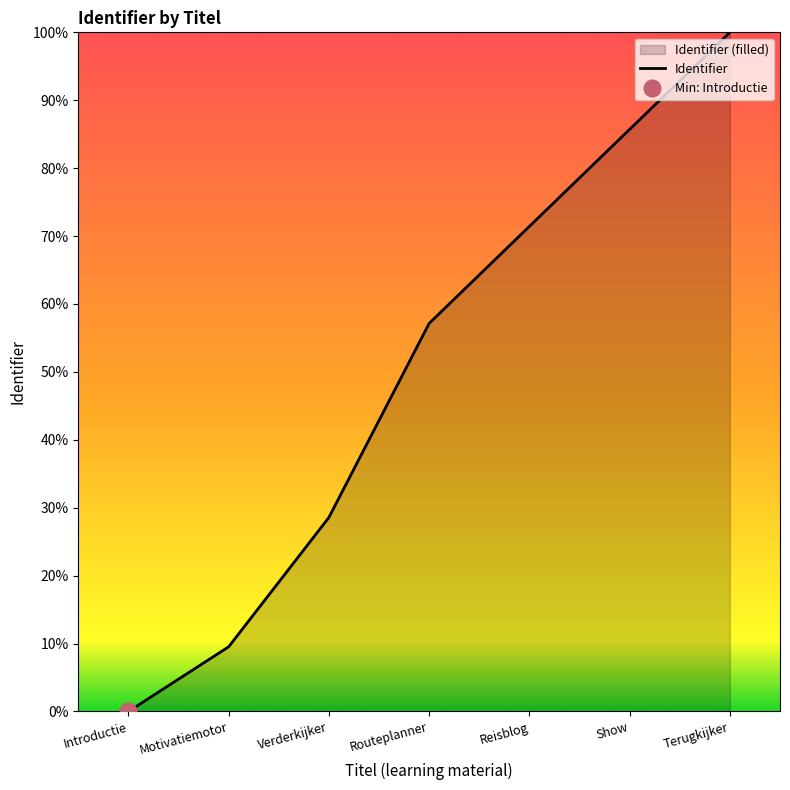

Rank the categories by value from highest to lowest.

Terugkijker, Show, Reisblog, Routeplanner, Verderkijker, Motivatiemotor, Introductie